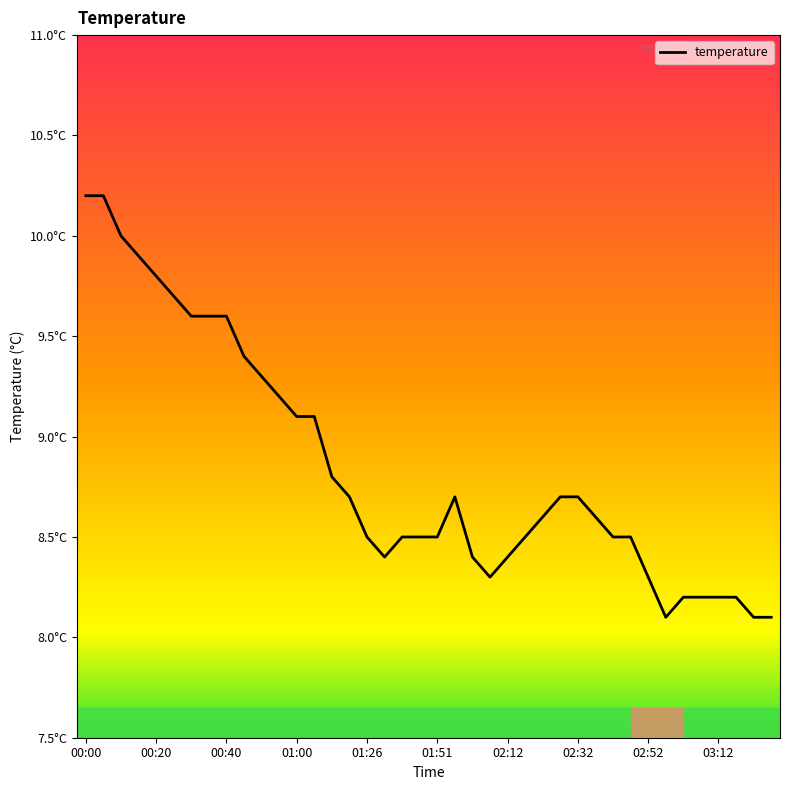

Does the chart display data point markers on the line(s)?

No